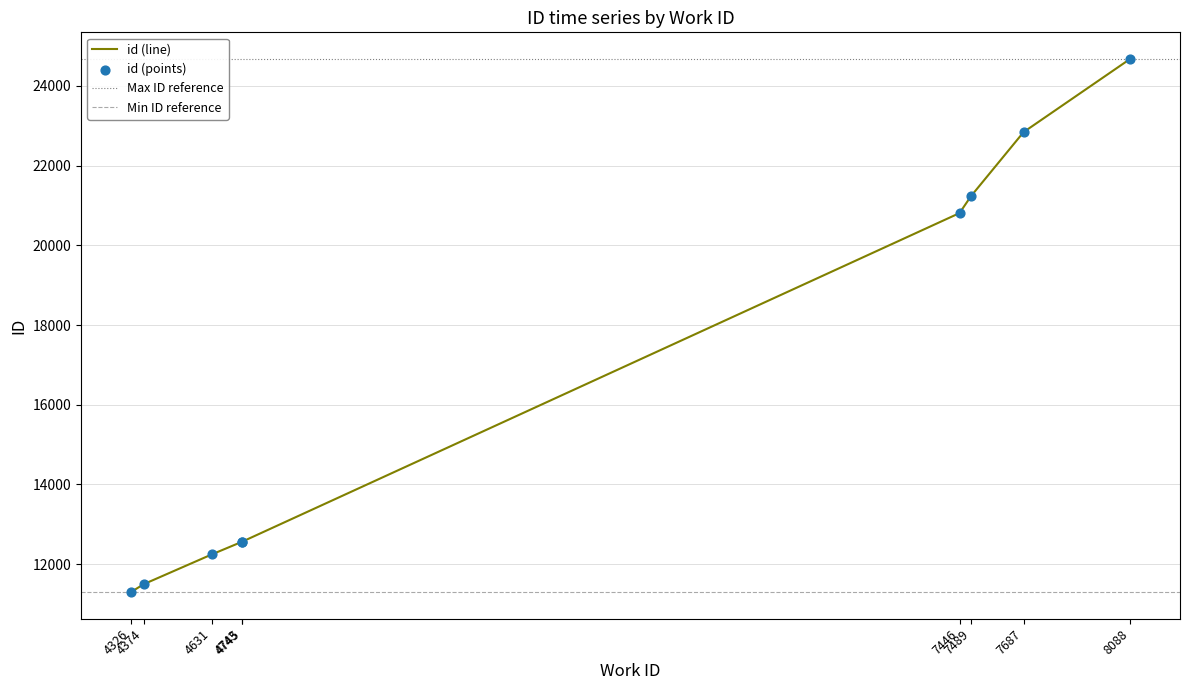

Which has a higher value, 4631 or 7687?

7687